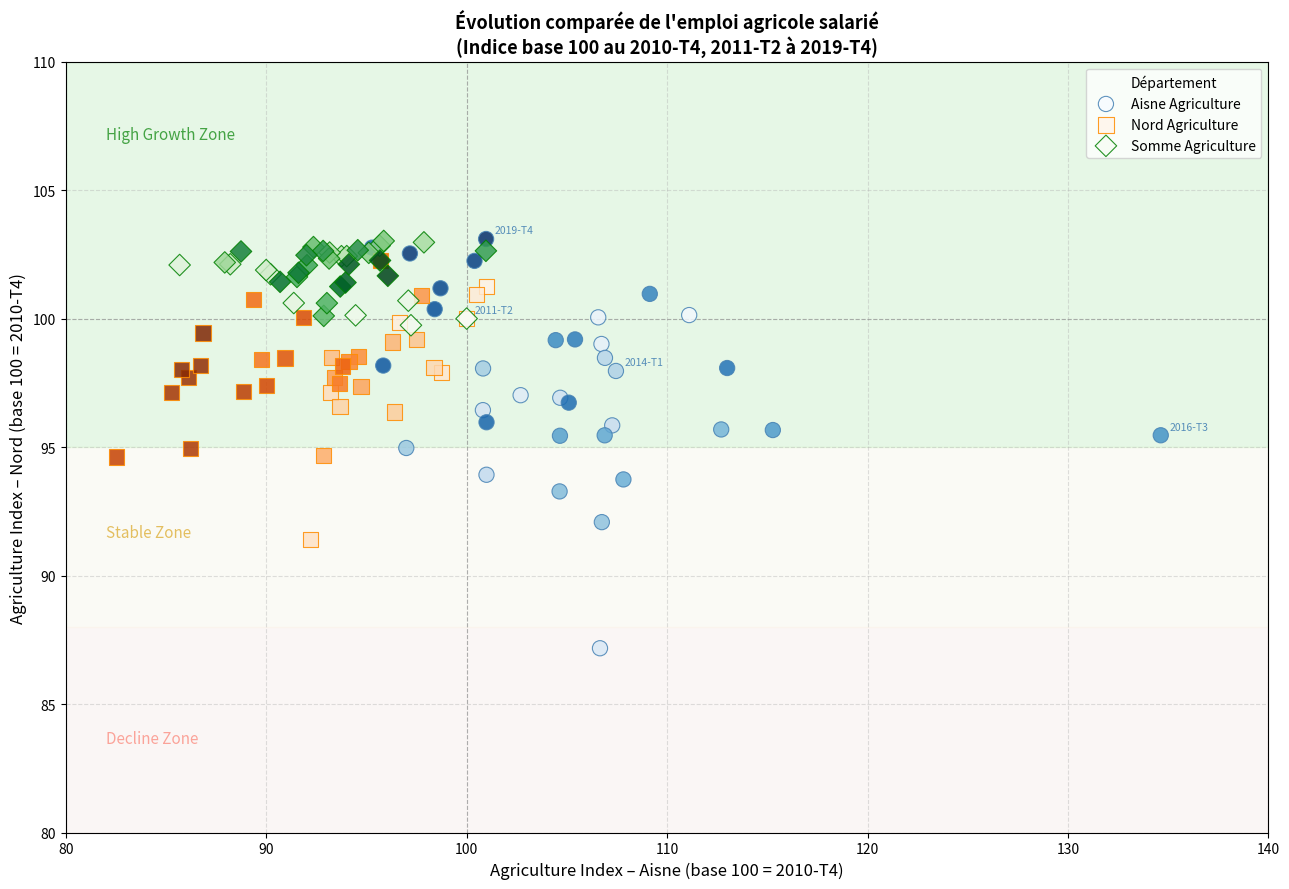

Which series has the largest Y range (max minus min)?

Aisne Agriculture